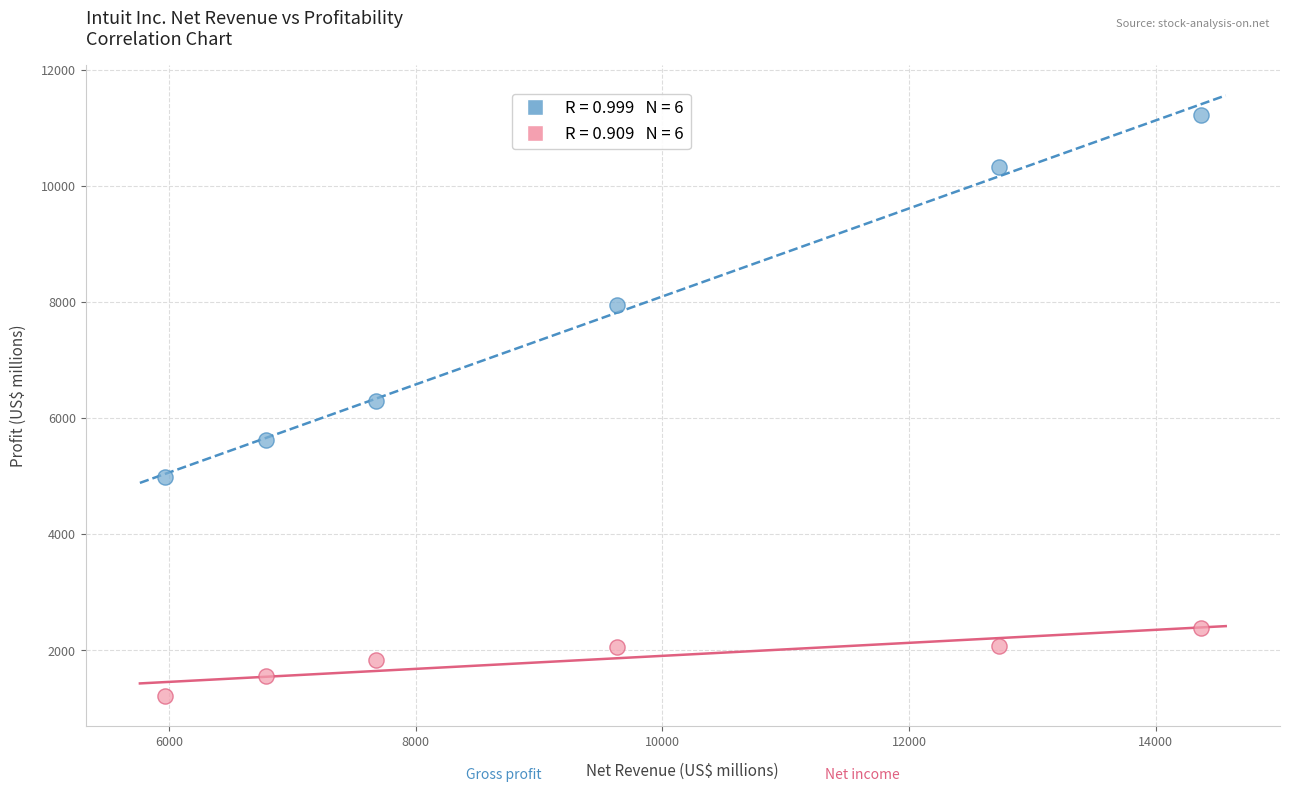

Across all data points, what is the average X value?

9526